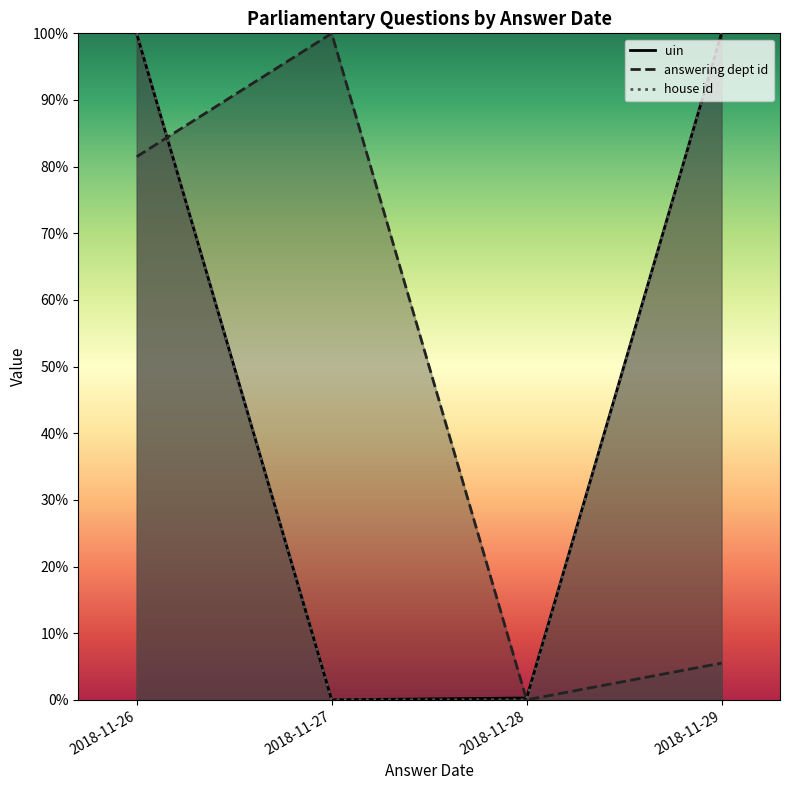

What is the average value of the uin series?

50.0